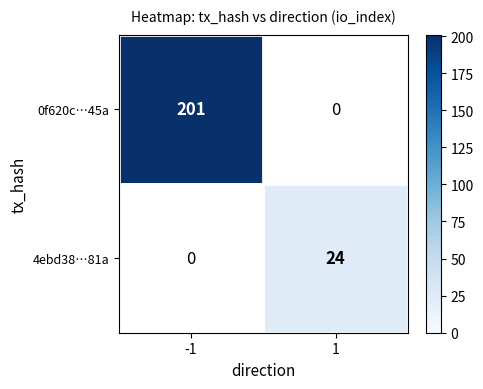

Between 1 and -1, which is larger?

-1